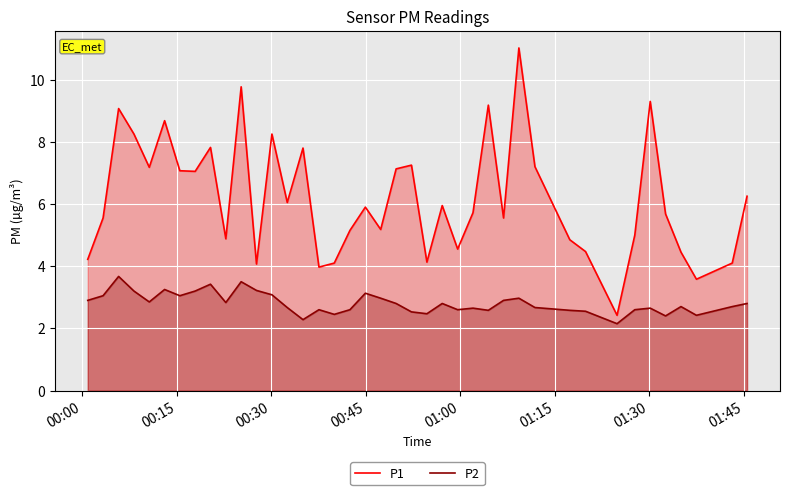

What are all the series names shown in the legend?

P1, P2